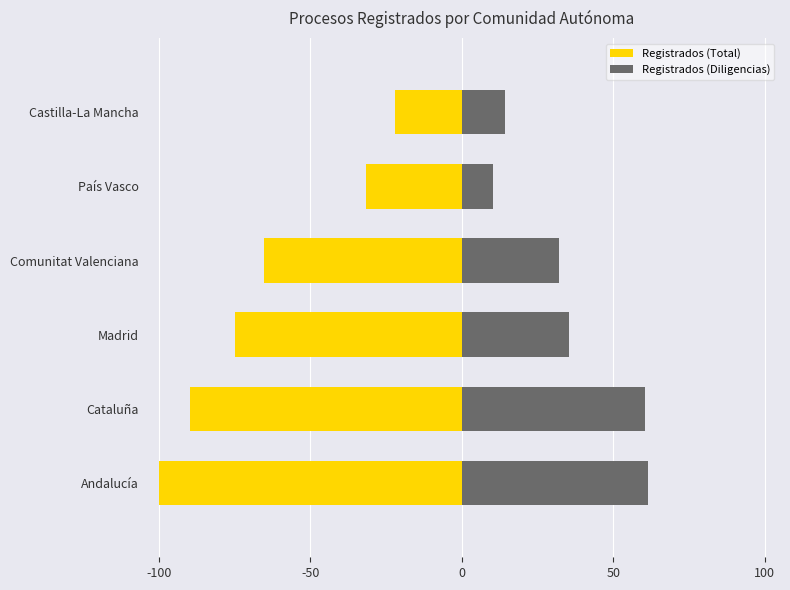

Which series has the largest total across all categories?

Registrados (Diligencias)